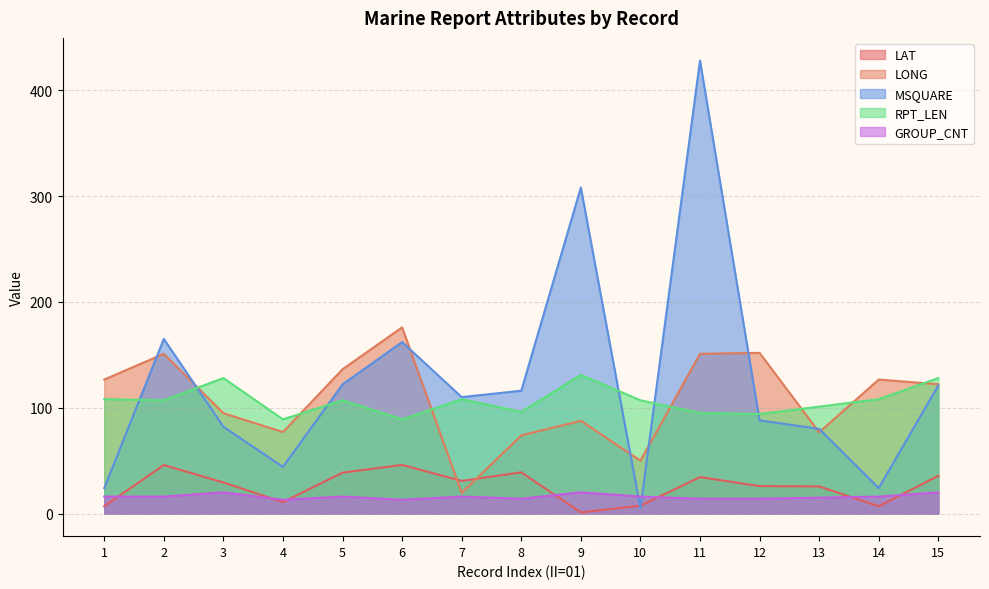

Between 3 and 6, which is larger?

6